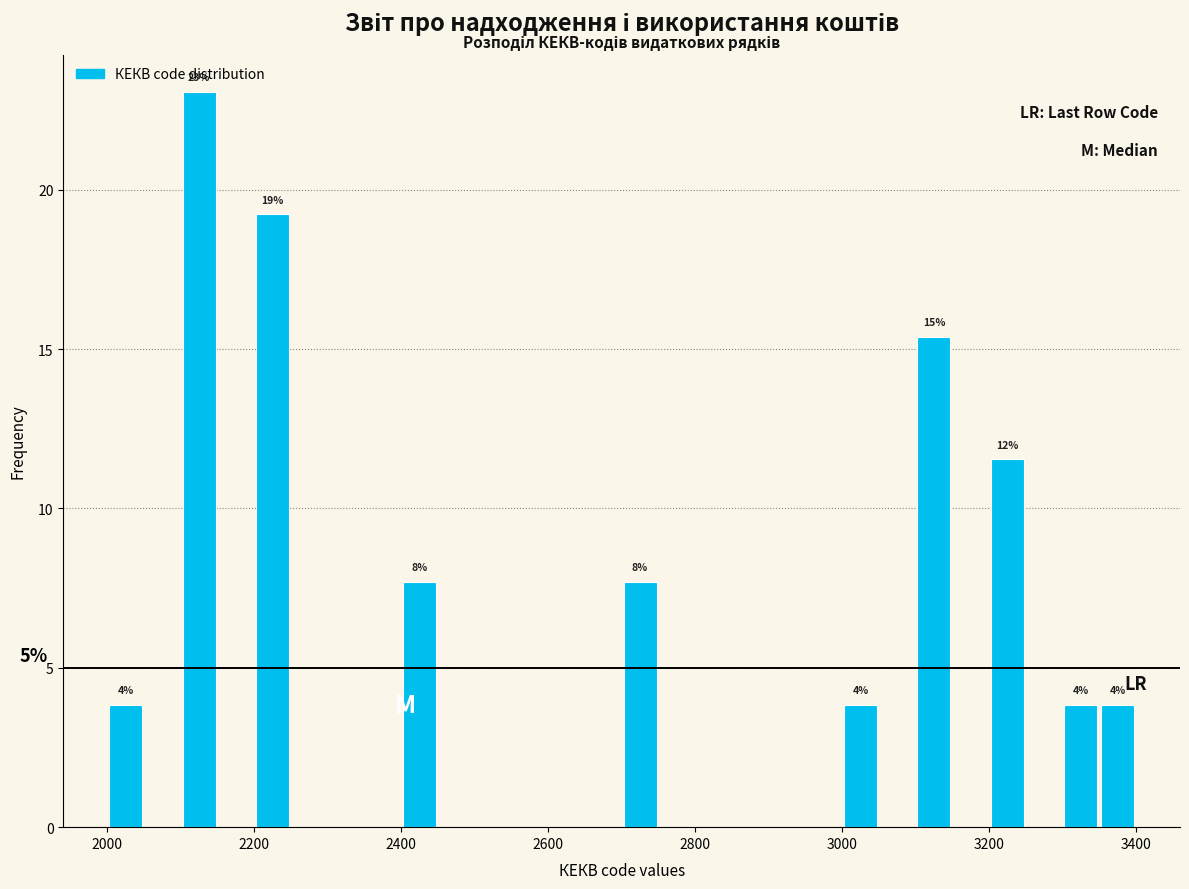

Read against the x-axis, roughly where is the centre of the tallest bar?

2120